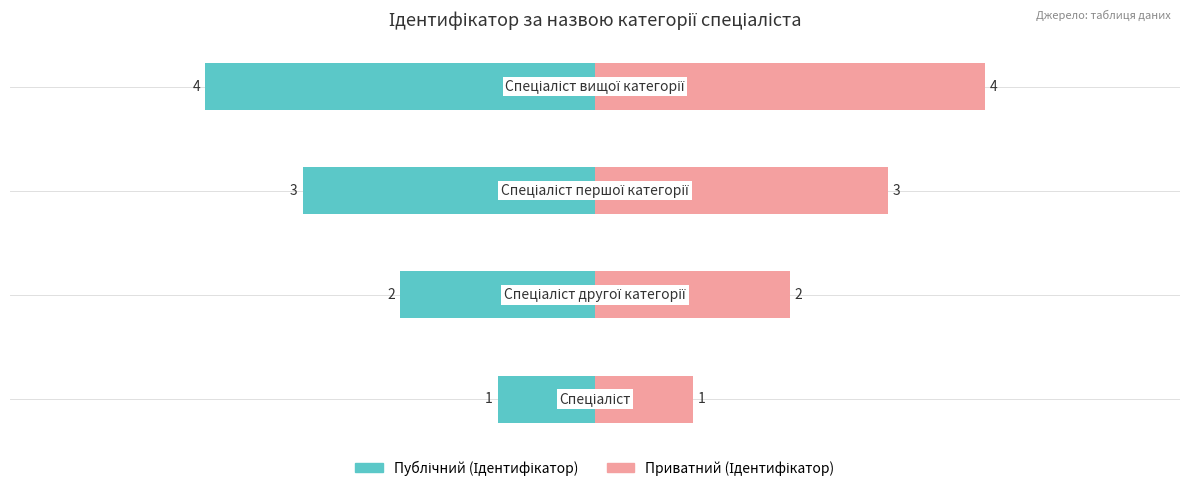

What is the difference between the second highest and second lowest values in the Публічний (Ідентифікатор) series?

1